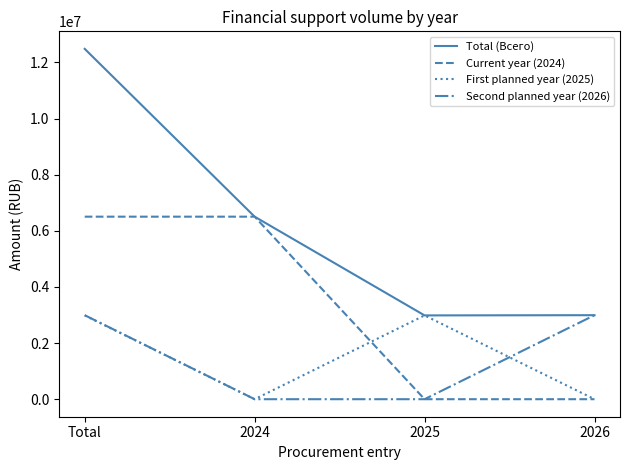

Which category has the highest value in the Total (Всего) series?

Total